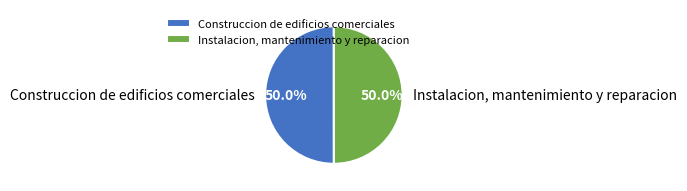

Combined, what portion of the pie is Construccion de edificios comerciales and Instalacion, mantenimiento y reparacion?

100.0%